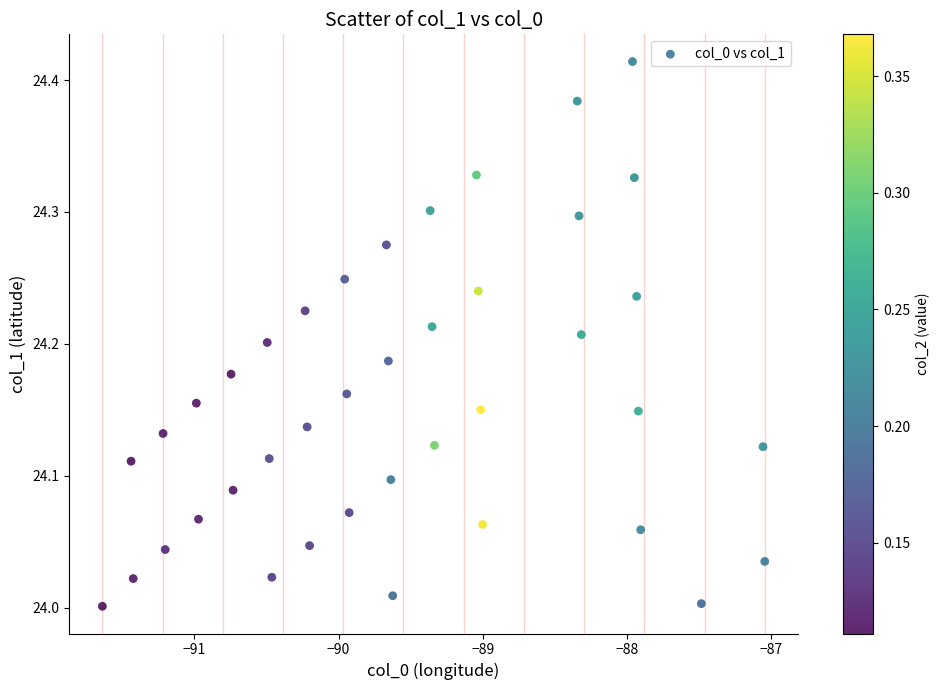

What is the range of X values (max minus min)?

4.6